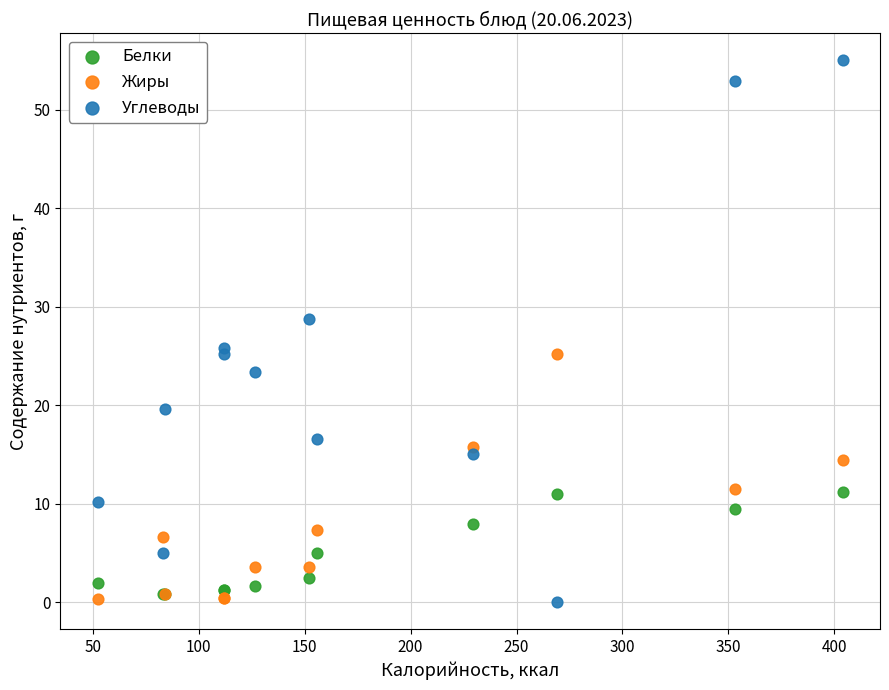

Which series has the largest Y range (max minus min)?

Углеводы